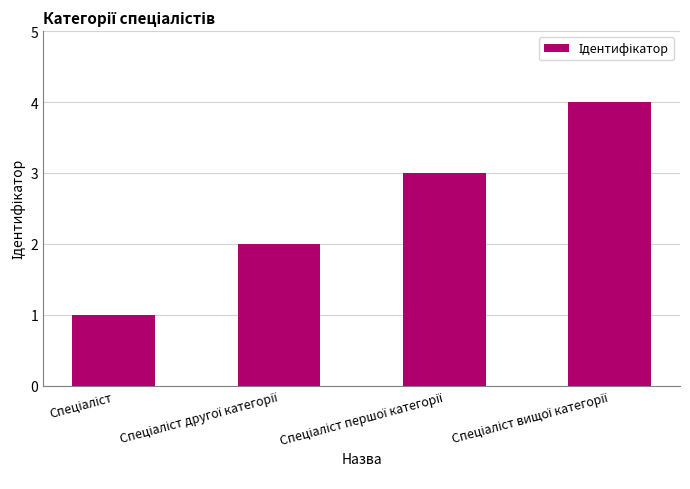

What is the maximum value shown in the chart?

4